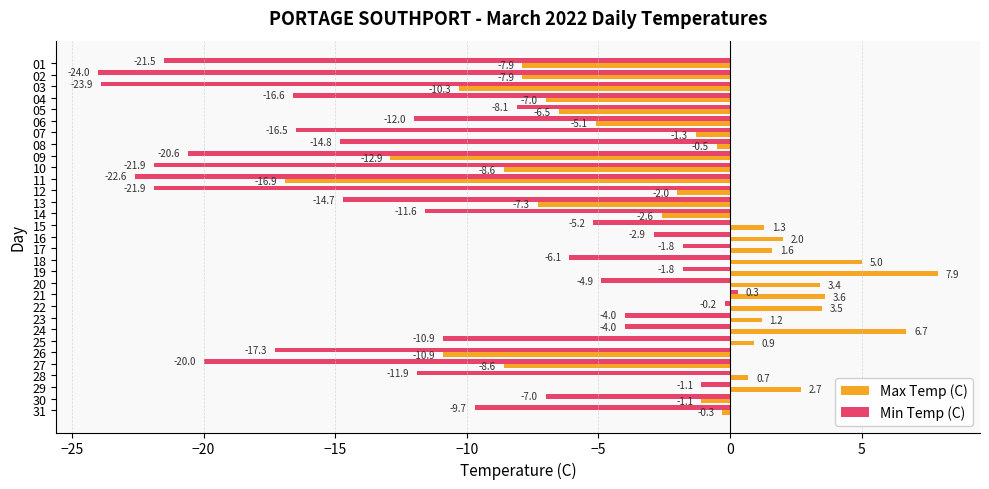

List the series in order of their overall mean, lowest first.

Min Temp (C), Max Temp (C)